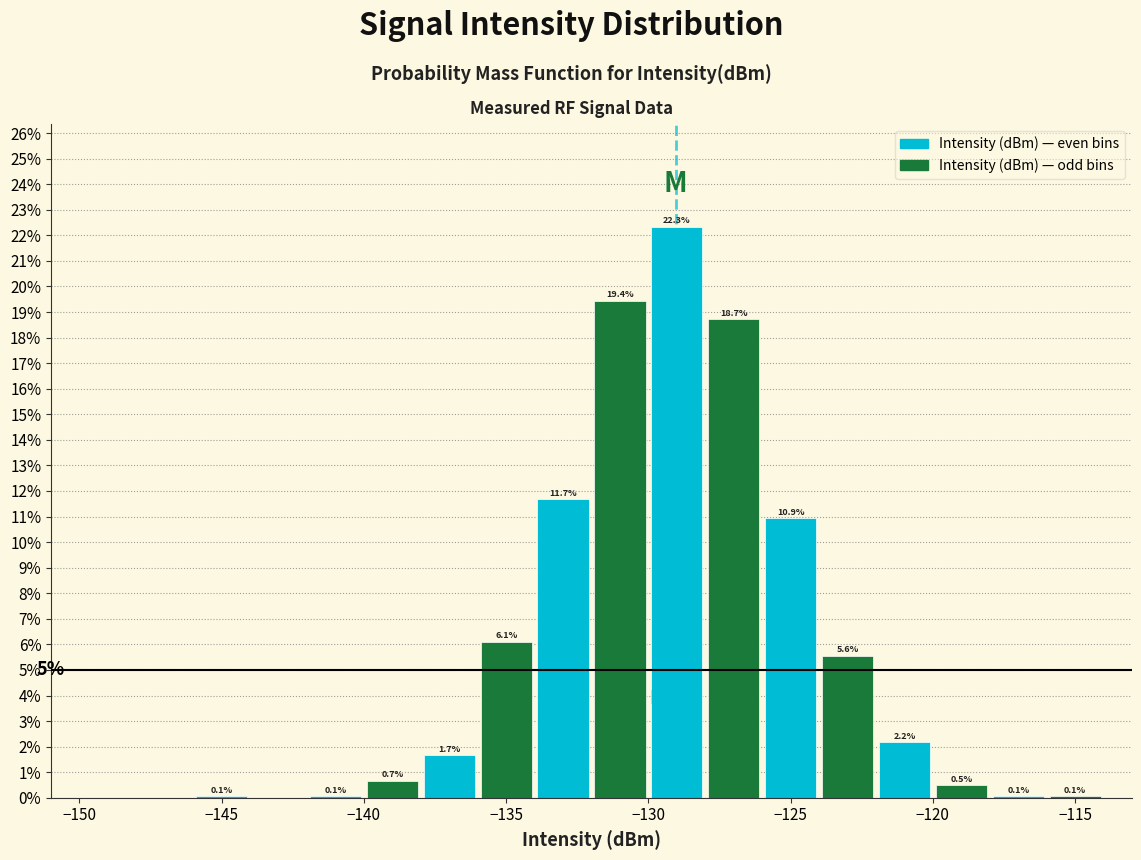

Which range on the x-axis has the tallest bar?

-130 to -128